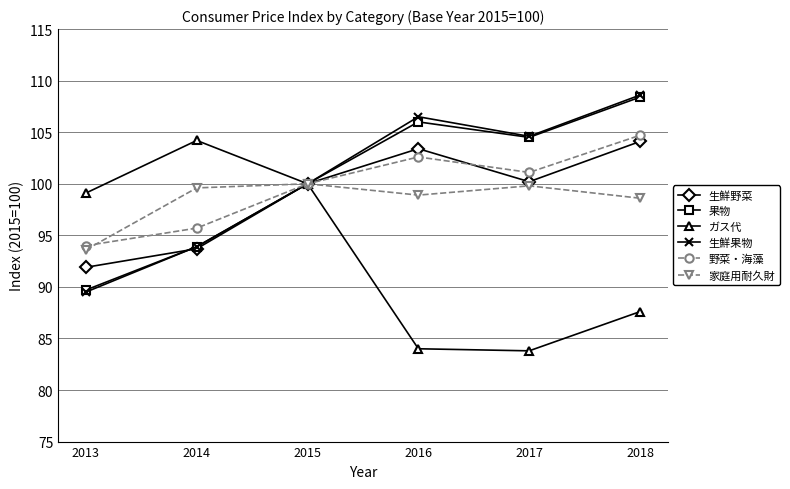

What are all the series names shown in the legend?

生鮮野菜, 果物, ガス代, 生鮮果物, 野菜・海藻, 家庭用耐久財